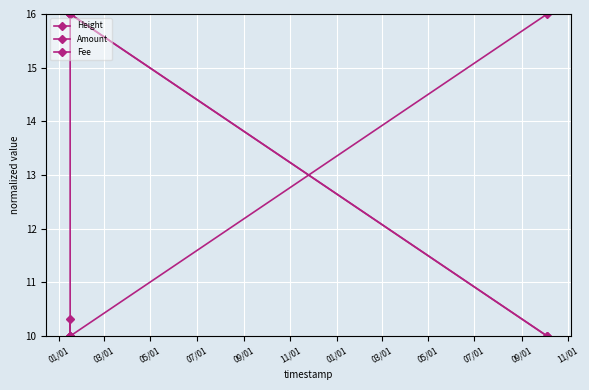

How many Fee values are between 16 and 17?

3